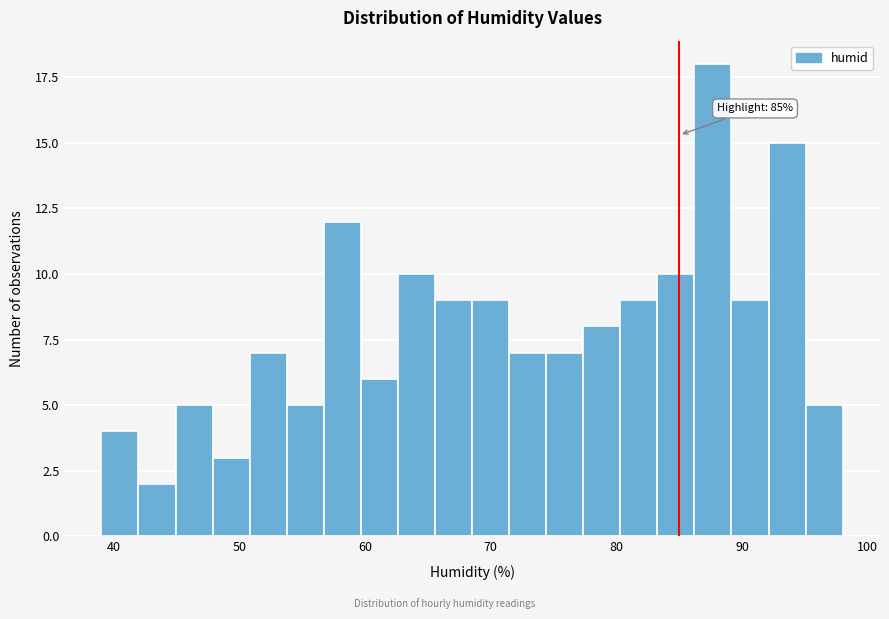

Read against the x-axis, roughly where is the centre of the tallest bar?

88